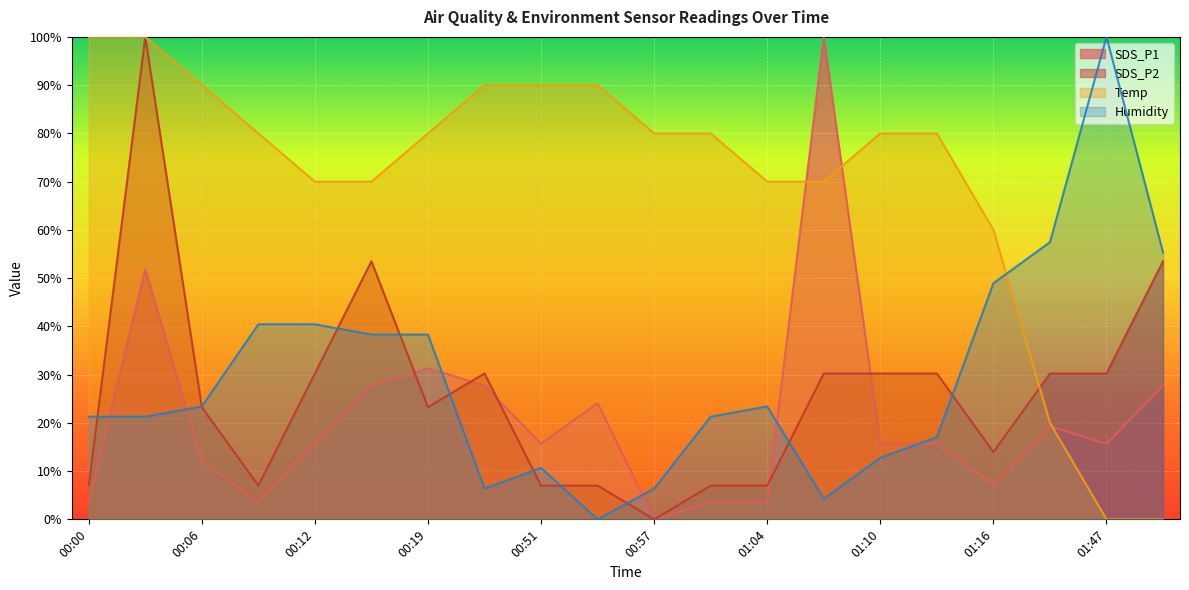

The value of SDS_P2 at 01:04 is 7.0. True or false?

True